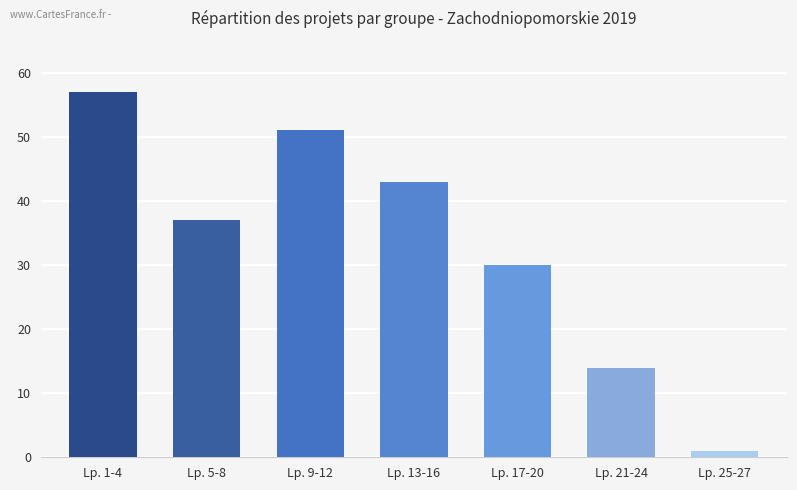

What is the approximate value at Lp. 9-12?

51